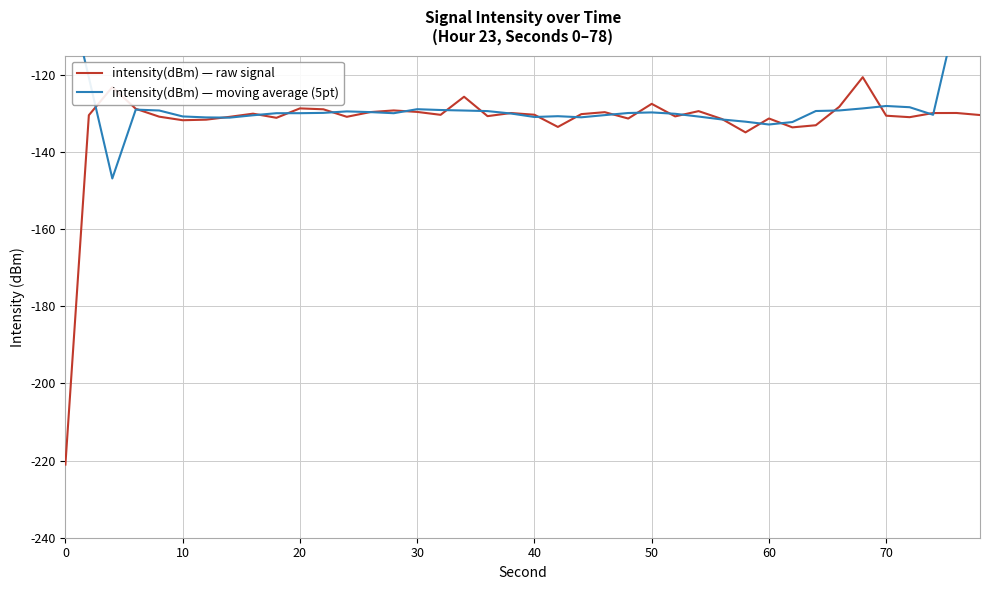

What is the highest value of the intensity(dBm) — raw signal series?

-120.6